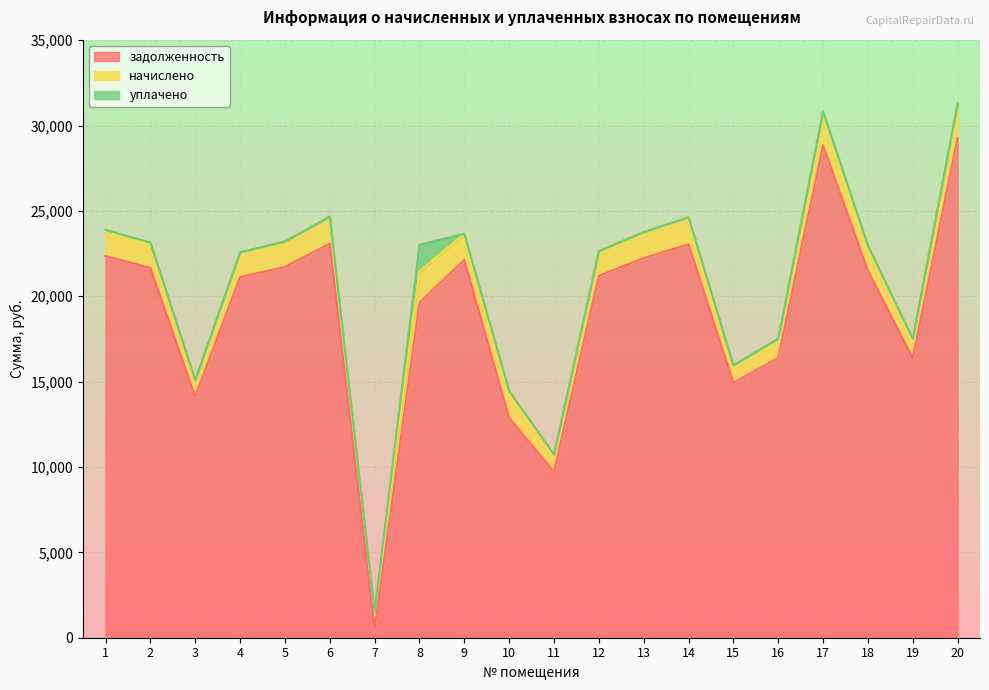

What is the greatest value displayed?

29266.7